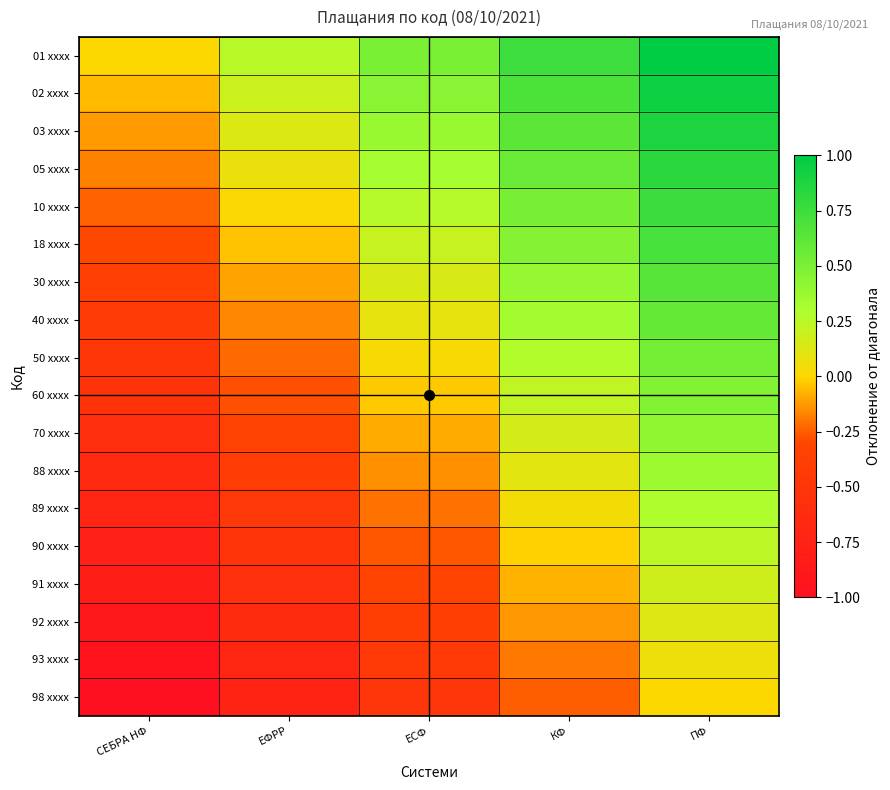

Reading right to left, what are all the values shown in this chart?

01 xxxx: ПФ=1.0	КФ=0.8	ЕСФ=0.5	ЕФРР=0.2	СЕБРА НФ=0.0
02 xxxx: ПФ=0.9	КФ=0.7	ЕСФ=0.4	ЕФРР=0.2	СЕБРА НФ=-0.1
03 xxxx: ПФ=0.9	КФ=0.6	ЕСФ=0.4	ЕФРР=0.1	СЕБРА НФ=-0.1
05 xxxx: ПФ=0.8	КФ=0.6	ЕСФ=0.3	ЕФРР=0.1	СЕБРА НФ=-0.2
10 xxxx: ПФ=0.8	КФ=0.5	ЕСФ=0.3	ЕФРР=0.0	СЕБРА НФ=-0.2
18 xxxx: ПФ=0.7	КФ=0.5	ЕСФ=0.2	ЕФРР=-0.0	СЕБРА НФ=-0.3
30 xxxx: ПФ=0.6	КФ=0.4	ЕСФ=0.1	ЕФРР=-0.1	СЕБРА НФ=-0.4
40 xxxx: ПФ=0.6	КФ=0.3	ЕСФ=0.1	ЕФРР=-0.2	СЕБРА НФ=-0.4
50 xxxx: ПФ=0.5	КФ=0.3	ЕСФ=0.0	ЕФРР=-0.2	СЕБРА НФ=-0.5
60 xxxx: ПФ=0.5	КФ=0.2	ЕСФ=-0.0	ЕФРР=-0.3	СЕБРА НФ=-0.5
70 xxxx: ПФ=0.4	КФ=0.2	ЕСФ=-0.1	ЕФРР=-0.3	СЕБРА НФ=-0.6
88 xxxx: ПФ=0.4	КФ=0.1	ЕСФ=-0.1	ЕФРР=-0.4	СЕБРА НФ=-0.6
89 xxxx: ПФ=0.3	КФ=0.0	ЕСФ=-0.2	ЕФРР=-0.5	СЕБРА НФ=-0.7
90 xxxx: ПФ=0.2	КФ=-0.0	ЕСФ=-0.3	ЕФРР=-0.5	СЕБРА НФ=-0.8
91 xxxx: ПФ=0.2	КФ=-0.1	ЕСФ=-0.3	ЕФРР=-0.6	СЕБРА НФ=-0.8
92 xxxx: ПФ=0.1	КФ=-0.1	ЕСФ=-0.4	ЕФРР=-0.6	СЕБРА НФ=-0.9
93 xxxx: ПФ=0.1	КФ=-0.2	ЕСФ=-0.4	ЕФРР=-0.7	СЕБРА НФ=-0.9
98 xxxx: ПФ=0.0	КФ=-0.2	ЕСФ=-0.5	ЕФРР=-0.8	СЕБРА НФ=-1.0